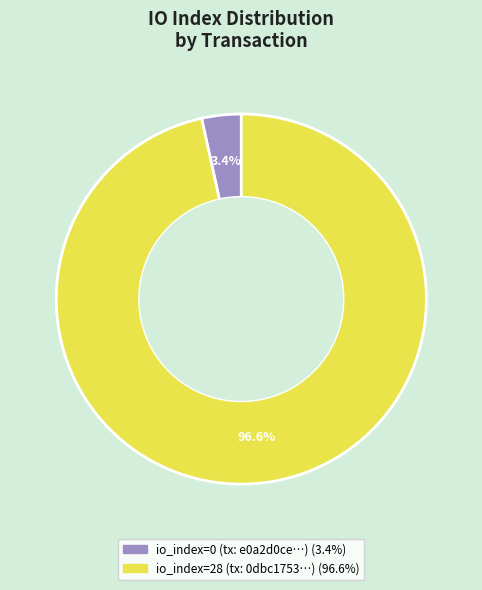

How many slices are in this pie chart?

2